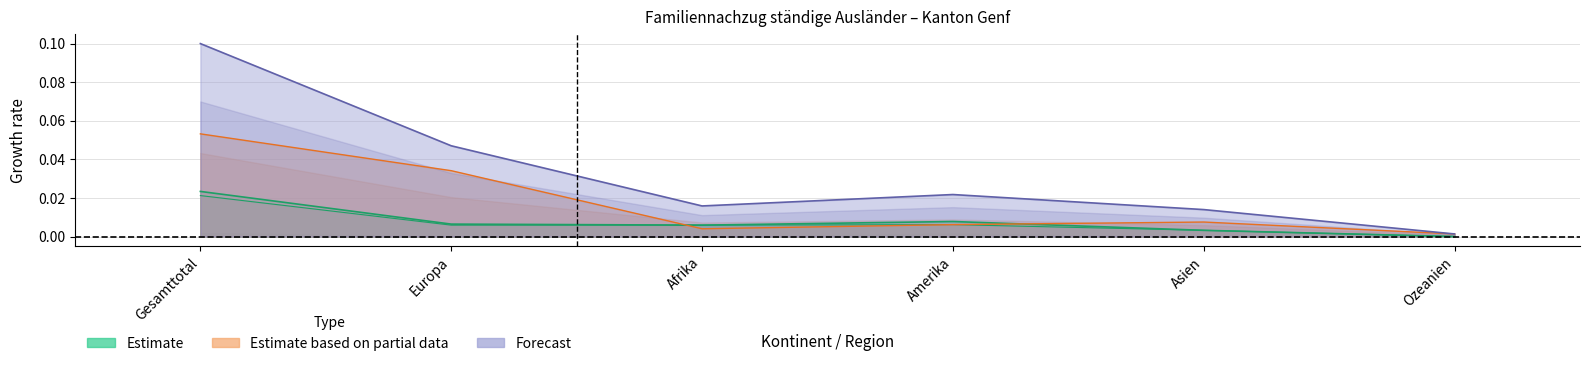

The Familiennachzug_Total series shows 0.0 at Asien. True or false?

False